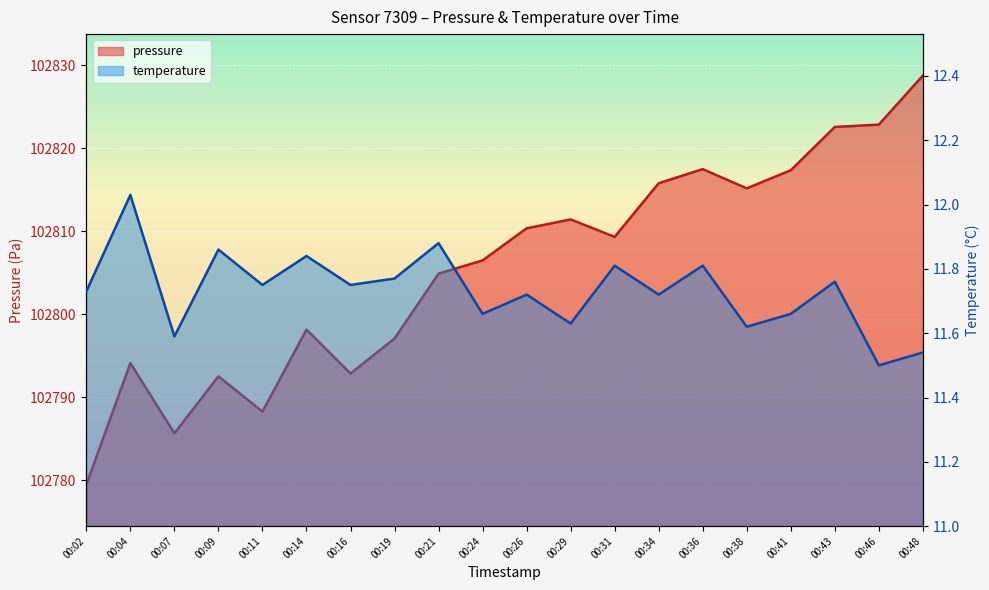

How many interior local valleys does the temperature series have?

8